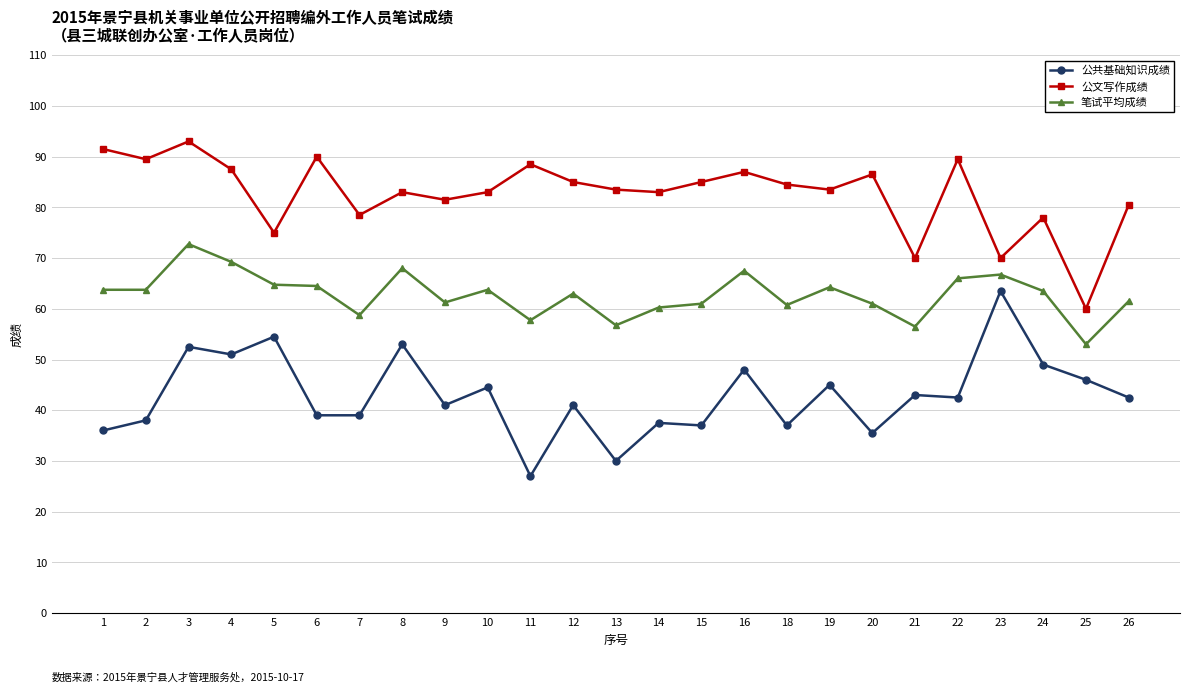

What is the value of the 公文写作成绩 point at the 17th from the left?

84.5